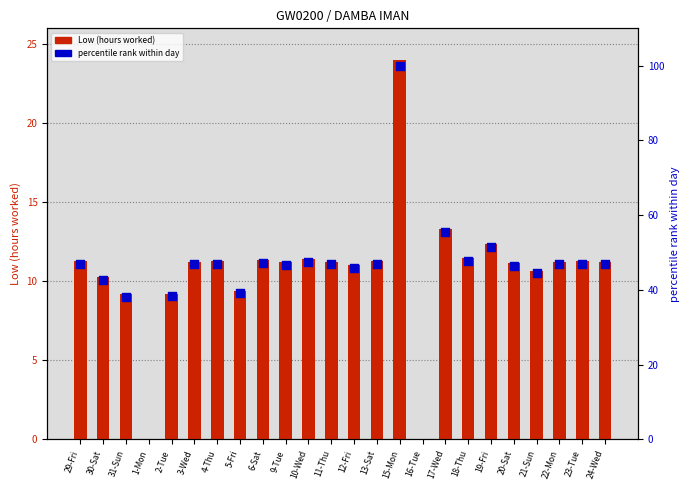

What is the total value across all series at 20-Sat?

57.7